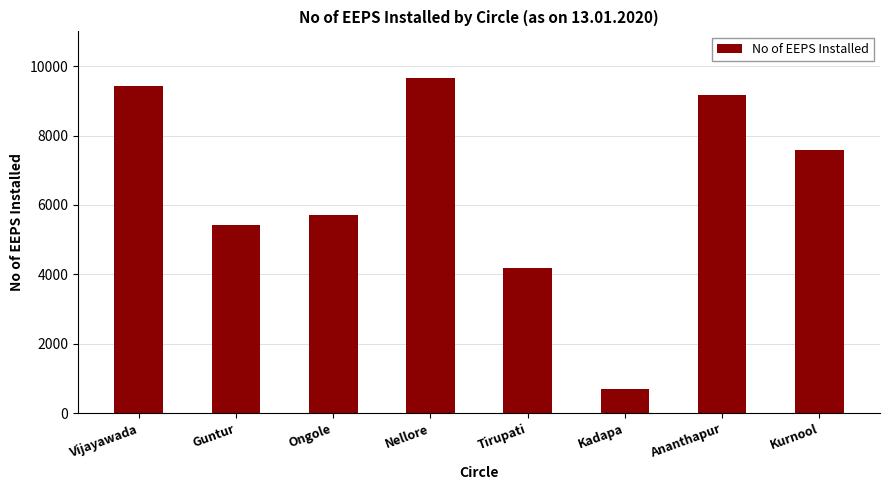

What is the average value?

6485